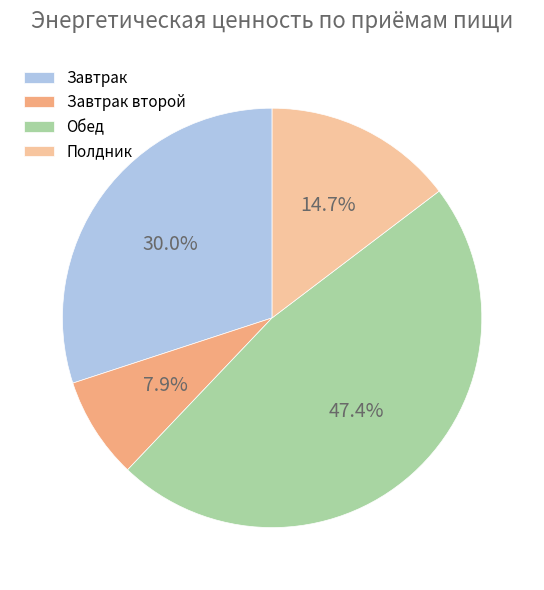

Does Полдник account for over 50% of the chart?

No